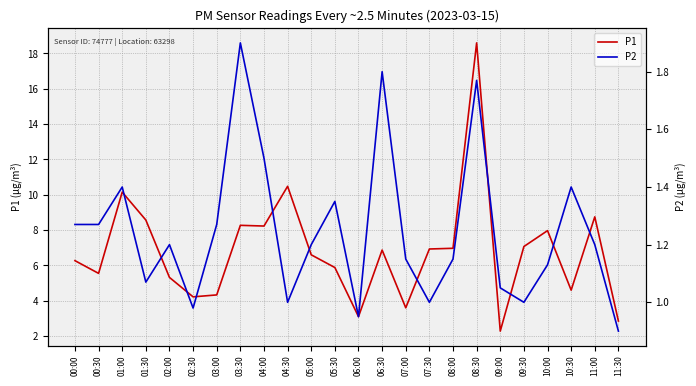

Reading left to right, transcribe all the data shown in this chart.

P1: 6.3	5.5	10.2	8.6	5.3	4.2	4.3	8.3	8.2	10.5	6.6	5.9	3.1	6.9	3.6	6.9	7.0	18.6	2.3	7.1	8.0	4.6	8.8	2.9
P2: 1.3	1.3	1.4	1.1	1.2	1.0	1.3	1.9	1.5	1.0	1.2	1.4	0.9	1.8	1.1	1.0	1.1	1.8	1.1	1.0	1.1	1.4	1.2	0.9